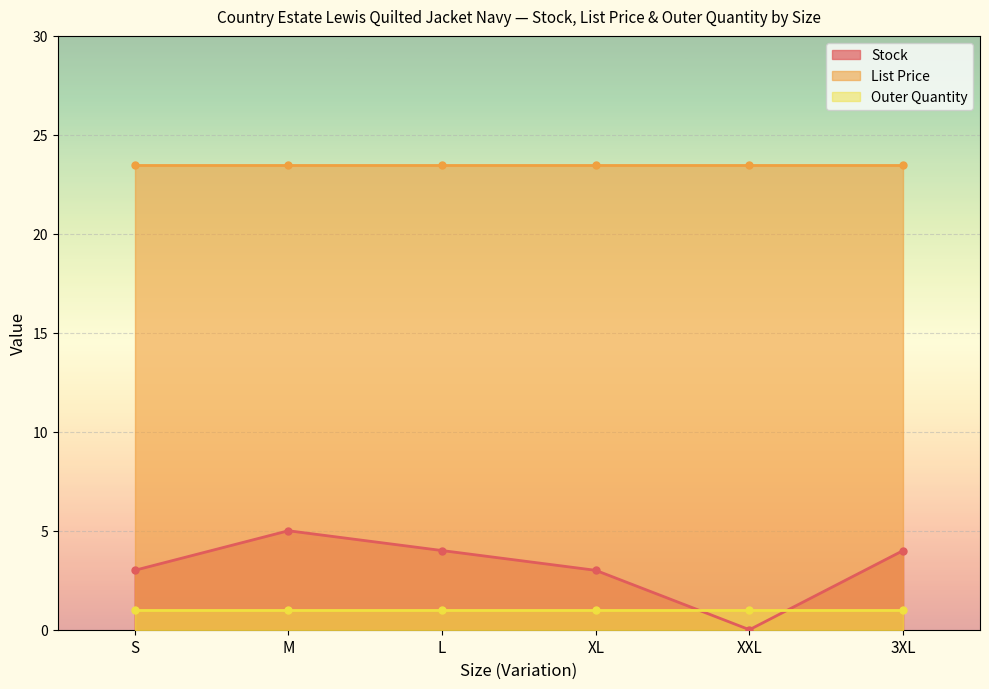

What is the sum of all Outer Quantity values?

6.0